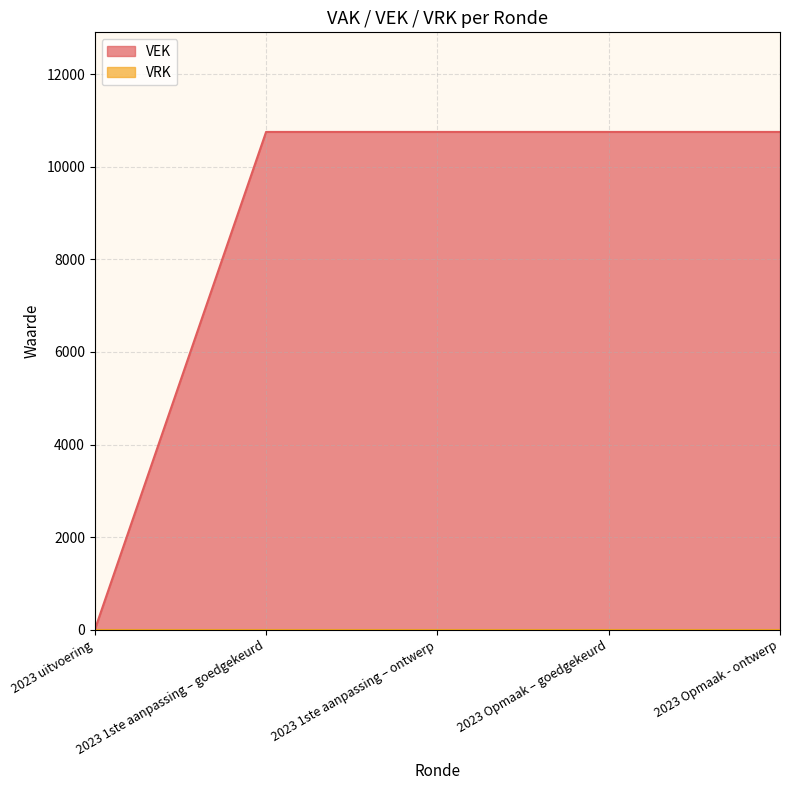

Between 2023 uitvoering and 2023 1ste aanpassing – goedgekeurd, which is larger?

2023 1ste aanpassing – goedgekeurd